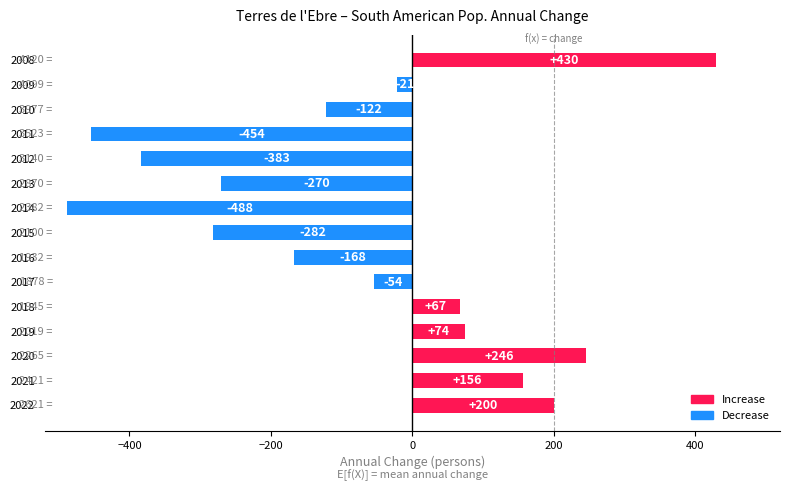

Reading bottom to top, extract all data points from this chart.

200	156	246	74	67	-54	-168	-282	-488	-270	-383	-454	-122	-21	430